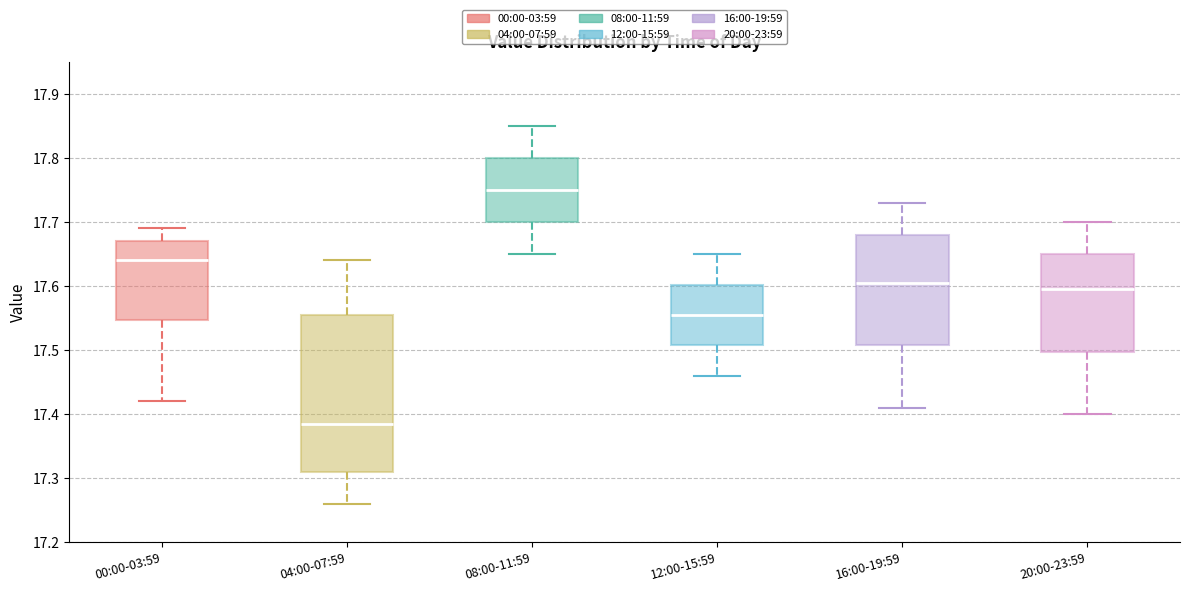

Which box's median line is the highest?

08:00-11:59